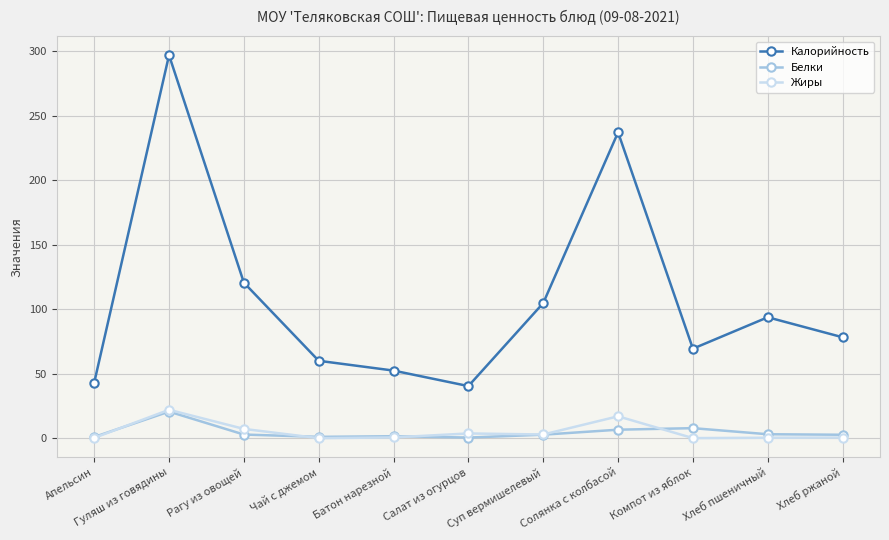

True or false: Белки has more than 0 interior local peaks.

True